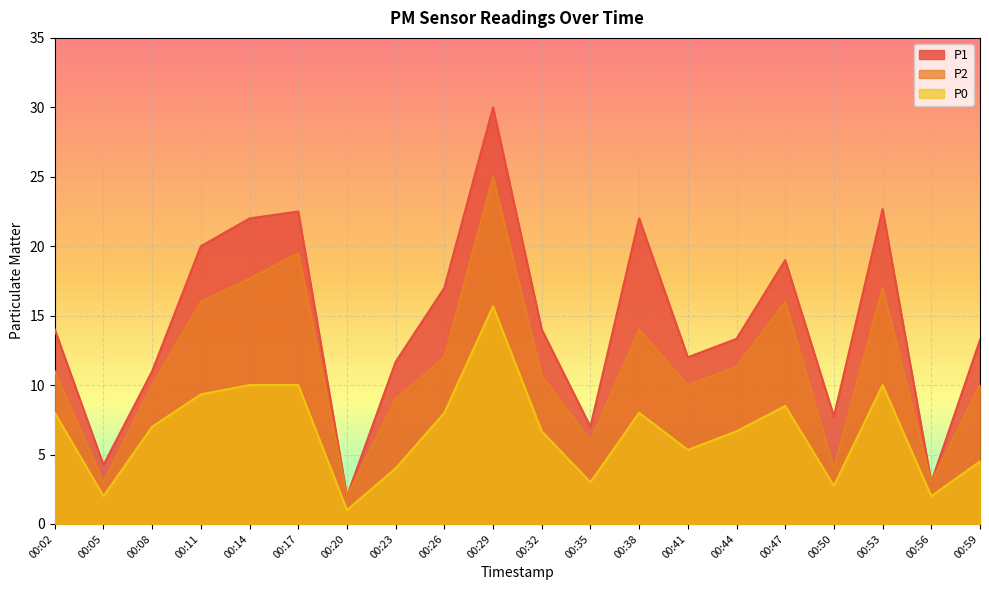

How many series are shown in this chart?

3